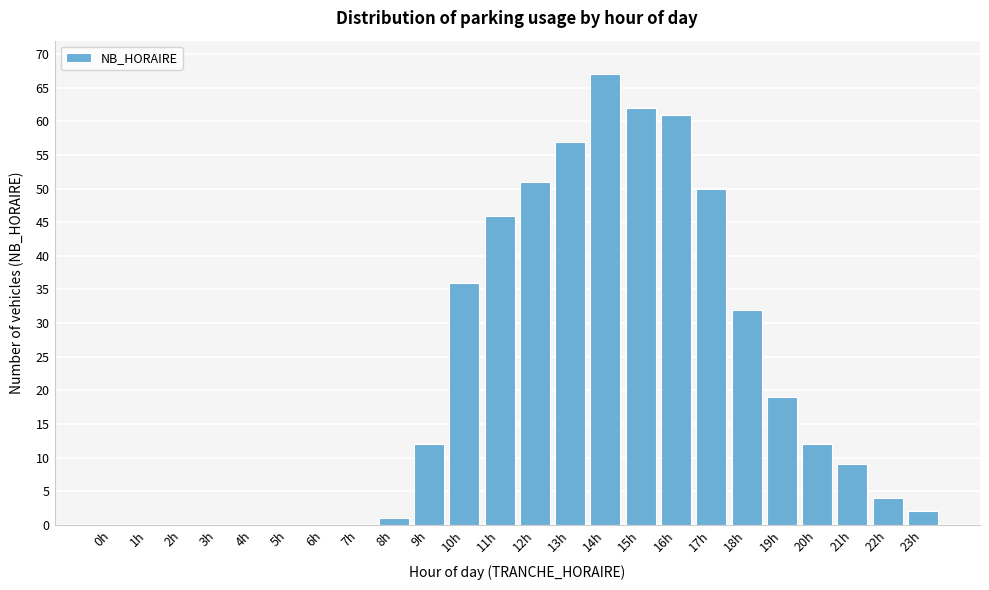

Reading right to left, transcribe all the data shown in this chart.

23h=2	22h=4	21h=9	20h=12	19h=19	18h=32	17h=50	16h=61	15h=62	14h=67	13h=57	12h=51	11h=46	10h=36	9h=12	8h=1	7h=0	6h=0	5h=0	4h=0	3h=0	2h=0	1h=0	0h=0